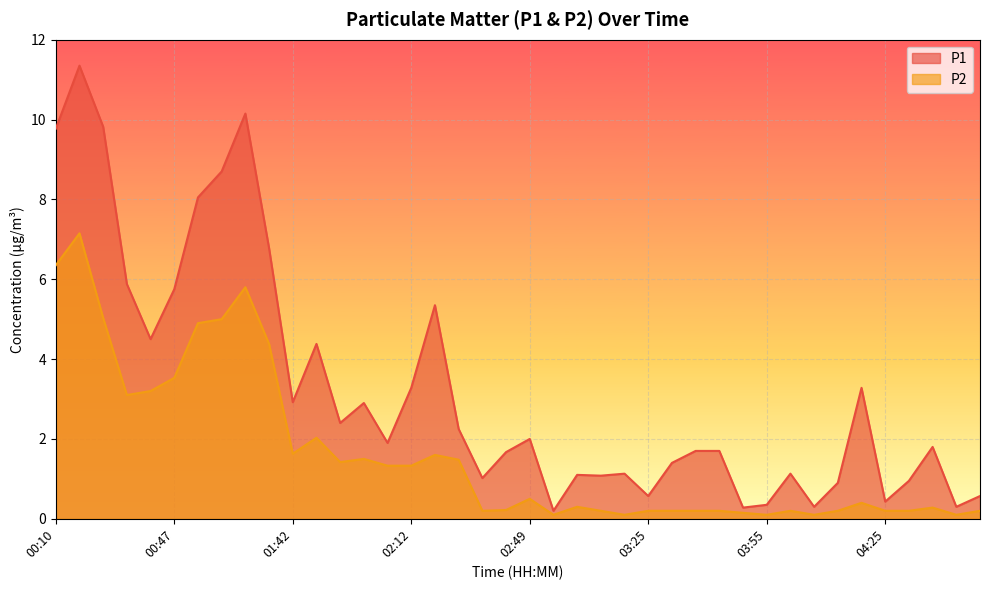

At which category does the chart reach its peak across all series?

00:16